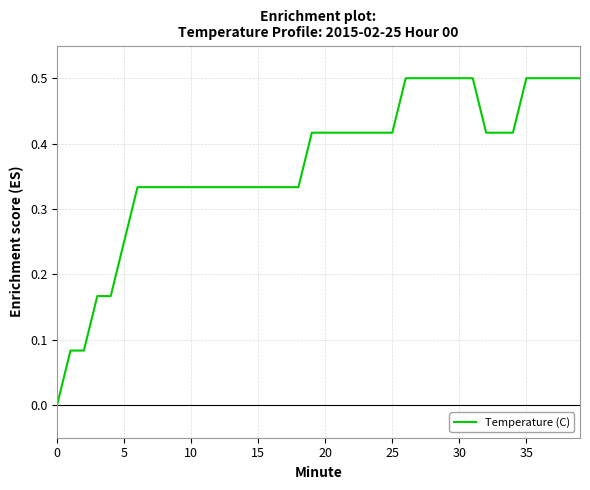

How many values are above zero?

39